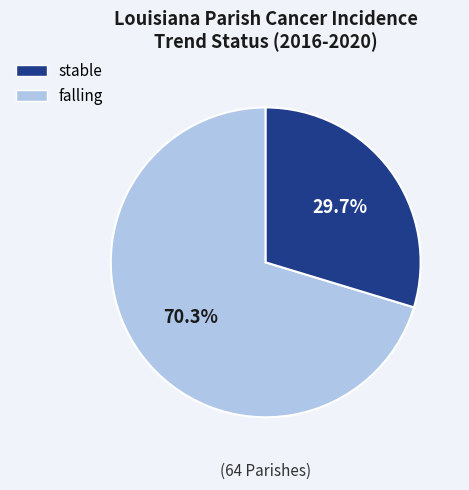

Which category has the smallest portion of the pie?

falling